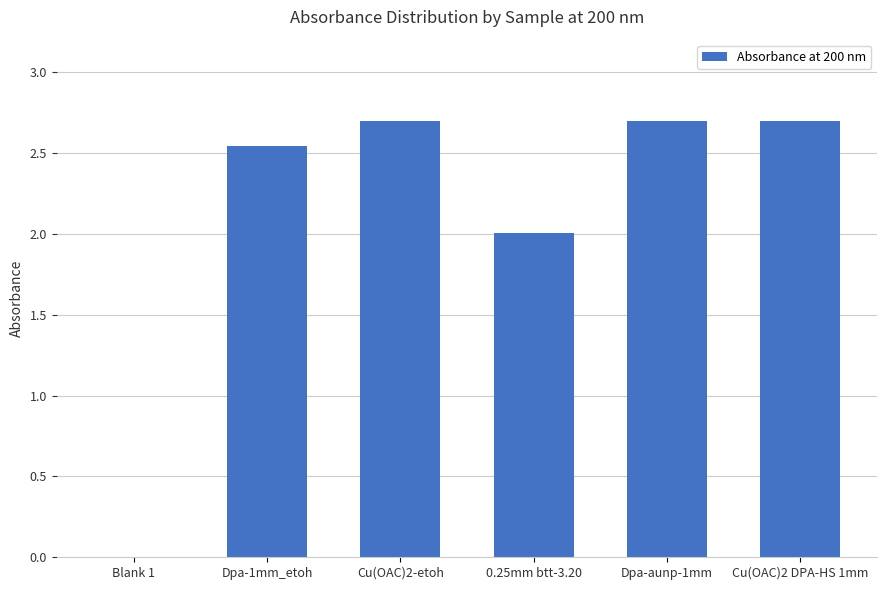

What is the sum of all values?

12.6